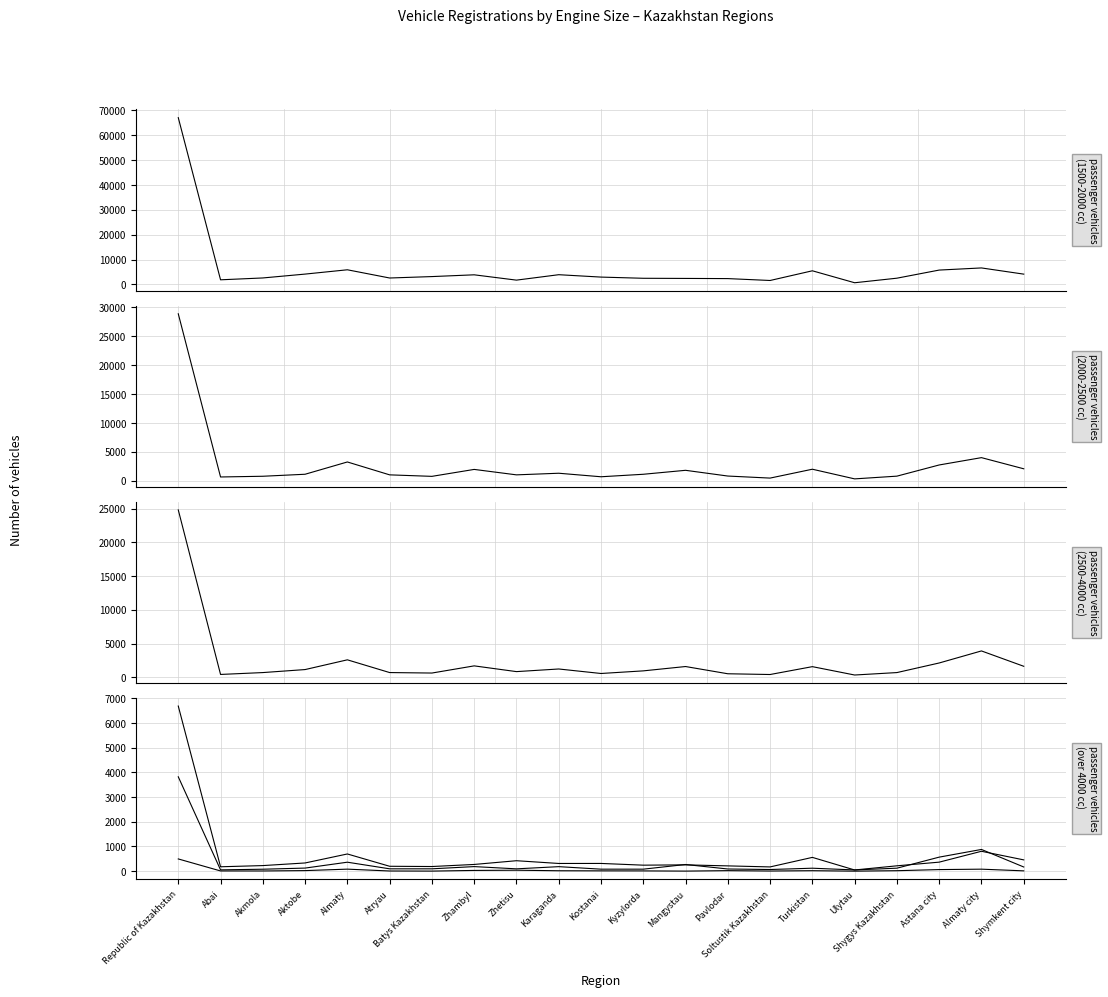

How many interior local peaks does the cargo vehicles (2500-4000) series have?

5